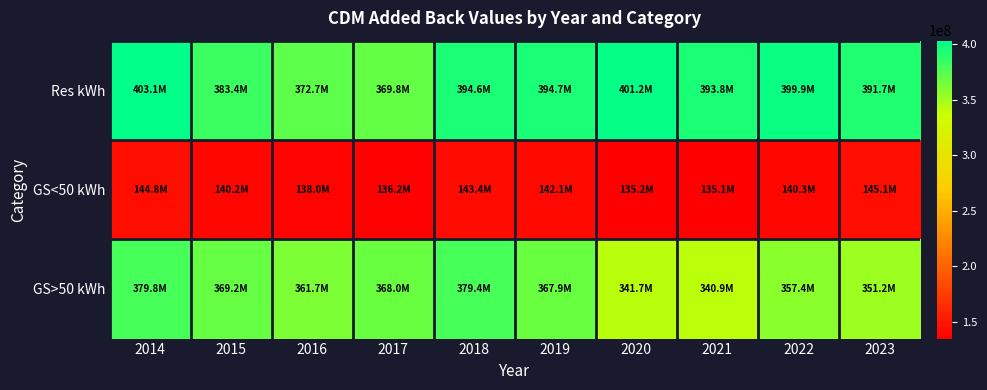

Reading left to right, extract all data points from this chart.

Res kWh: 2014=403132038.3	2015=383395605.2	2016=372680960.8	2017=369829799.8	2018=394628712.5	2019=394708090.1	2020=401224607.7	2021=393847303.5	2022=399876019.6	2023=391652413.3
GS<50 kWh: 2014=144775515.9	2015=140222266.7	2016=137960967.4	2017=136162782.5	2018=143403195.1	2019=142124037.5	2020=135222367.6	2021=135085578.7	2022=140265238.2	2023=145115274.7
GS>50 kWh: 2014=379845703.7	2015=369248177.6	2016=361739626.9	2017=368020787.6	2018=379354288.0	2019=367927573.3	2020=341715179.3	2021=340925949.7	2022=357416723.6	2023=351245171.0